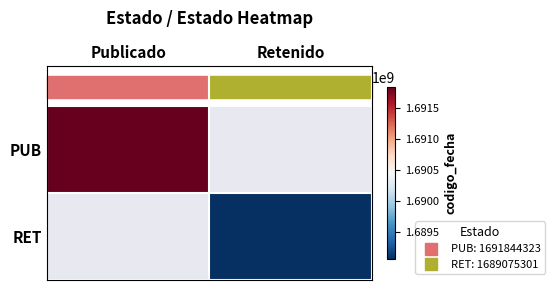

At how many categories does at least one series exceed 1691750152?

1